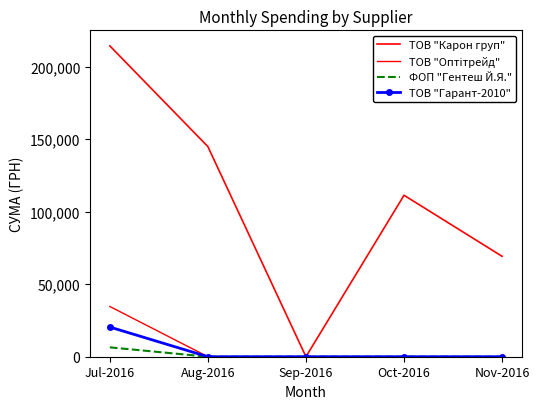

Which has a higher value, Oct-2016 or Nov-2016?

Oct-2016